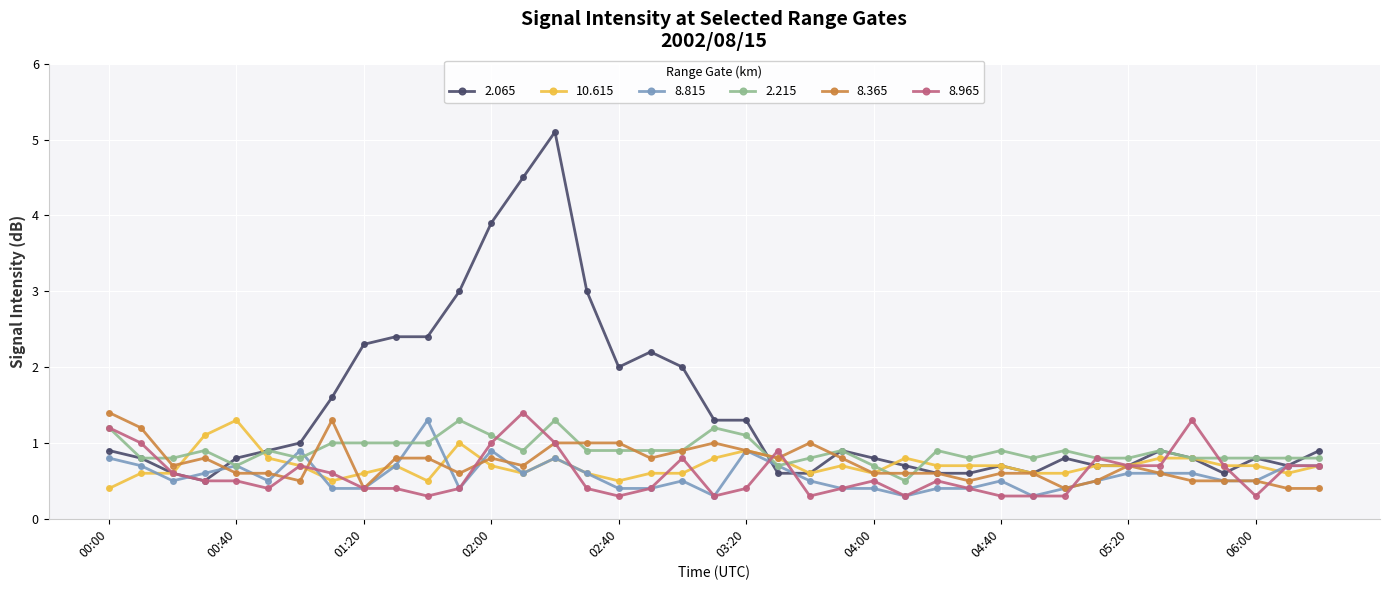

Reading left to right, list all the values displayed in this chart.

2.065: 0.9	0.8	0.6	0.5	0.8	0.9	1.0	1.6	2.3	2.4	2.4	3.0	3.9	4.5	5.1	3.0	2.0	2.2	2.0	1.3	1.3	0.6	0.6	0.9	0.8	0.7	0.6	0.6	0.7	0.6	0.8	0.7	0.7	0.9	0.8	0.6	0.8	0.7	0.9
10.615: 0.4	0.6	0.6	1.1	1.3	0.8	0.7	0.5	0.6	0.7	0.5	1.0	0.7	0.6	0.8	0.6	0.5	0.6	0.6	0.8	0.9	0.8	0.6	0.7	0.6	0.8	0.7	0.7	0.7	0.6	0.6	0.7	0.7	0.8	0.8	0.7	0.7	0.6	0.7
8.815: 0.8	0.7	0.5	0.6	0.7	0.5	0.9	0.4	0.4	0.7	1.3	0.4	0.9	0.6	0.8	0.6	0.4	0.4	0.5	0.3	0.9	0.7	0.5	0.4	0.4	0.3	0.4	0.4	0.5	0.3	0.4	0.5	0.6	0.6	0.6	0.5	0.5	0.7	0.7
2.215: 1.2	0.8	0.8	0.9	0.7	0.9	0.8	1.0	1.0	1.0	1.0	1.3	1.1	0.9	1.3	0.9	0.9	0.9	0.9	1.2	1.1	0.7	0.8	0.9	0.7	0.5	0.9	0.8	0.9	0.8	0.9	0.8	0.8	0.9	0.8	0.8	0.8	0.8	0.8
8.365: 1.4	1.2	0.7	0.8	0.6	0.6	0.5	1.3	0.4	0.8	0.8	0.6	0.8	0.7	1.0	1.0	1.0	0.8	0.9	1.0	0.9	0.8	1.0	0.8	0.6	0.6	0.6	0.5	0.6	0.6	0.4	0.5	0.7	0.6	0.5	0.5	0.5	0.4	0.4
8.965: 1.2	1.0	0.6	0.5	0.5	0.4	0.7	0.6	0.4	0.4	0.3	0.4	1.0	1.4	1.0	0.4	0.3	0.4	0.8	0.3	0.4	0.9	0.3	0.4	0.5	0.3	0.5	0.4	0.3	0.3	0.3	0.8	0.7	0.7	1.3	0.7	0.3	0.7	0.7